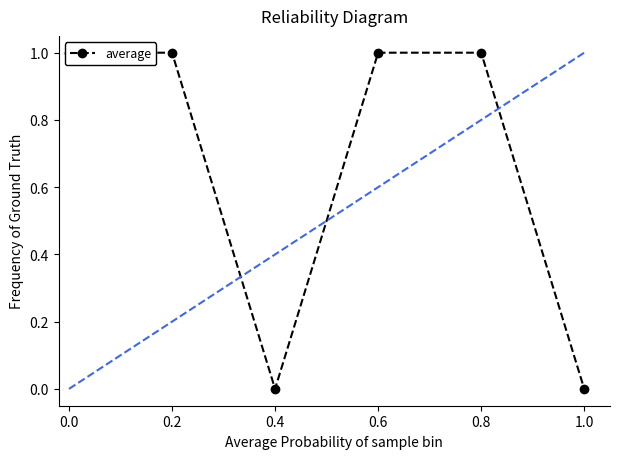

True or false: the data shows 0 at 0.4.

True